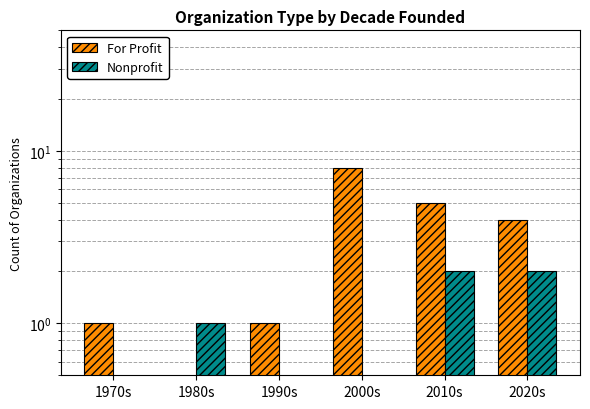

The value of Nonprofit at 2000s is -1. True or false?

False